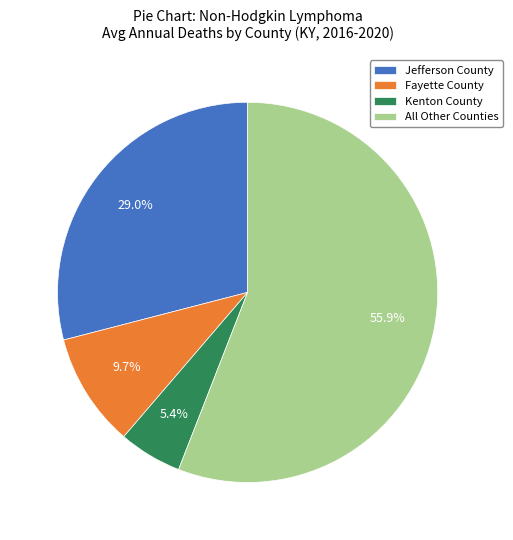

Does Kenton County represent more than half of the total?

No